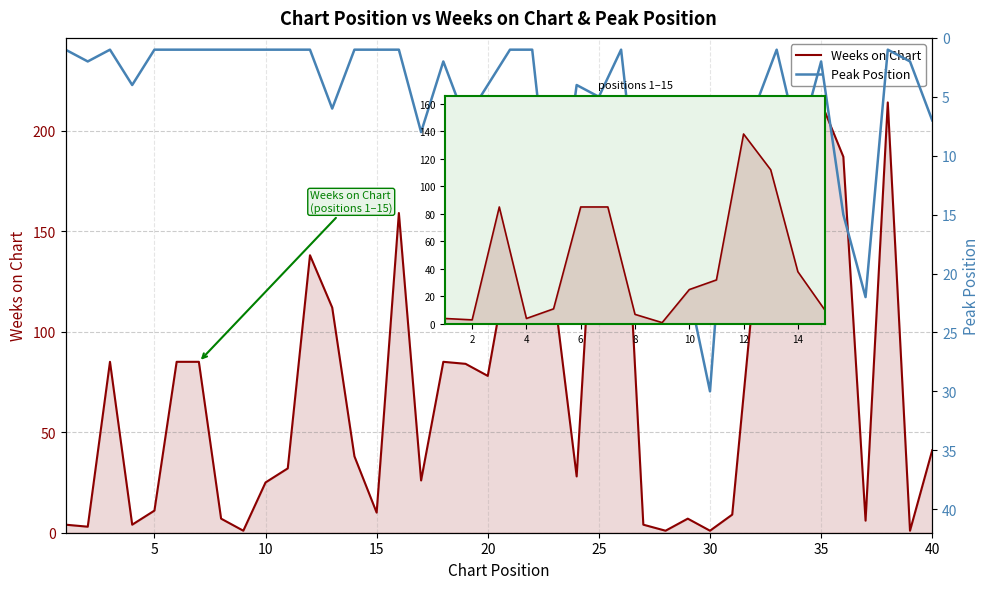

In Weeks on Chart, how many points are higher than both neighbors (excluding endpoints)?

9